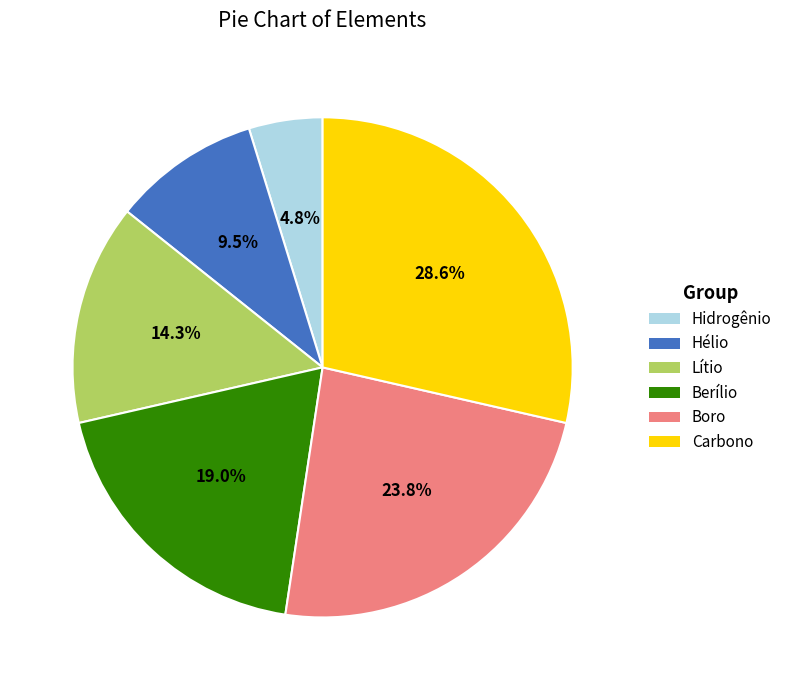

Count the number of slices in the pie.

6